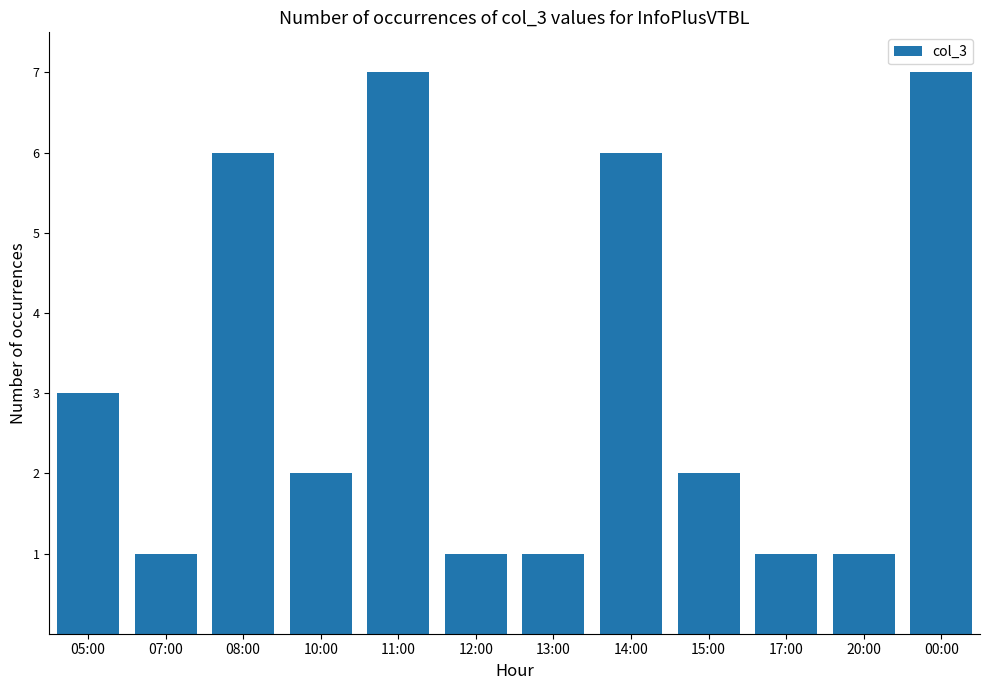

What is the value of the 5th bar from the left?

7